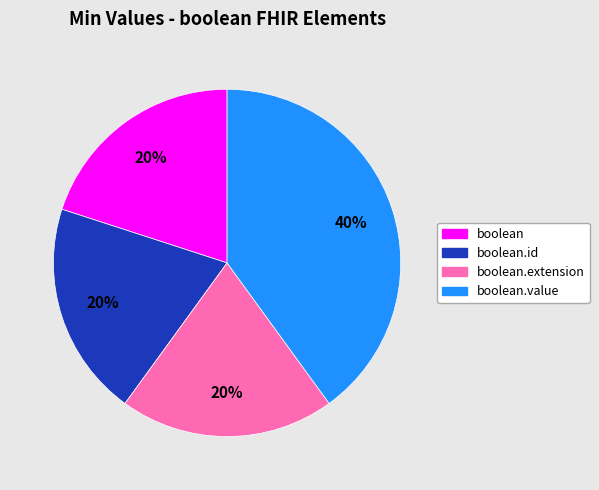

Count the number of slices in the pie.

4